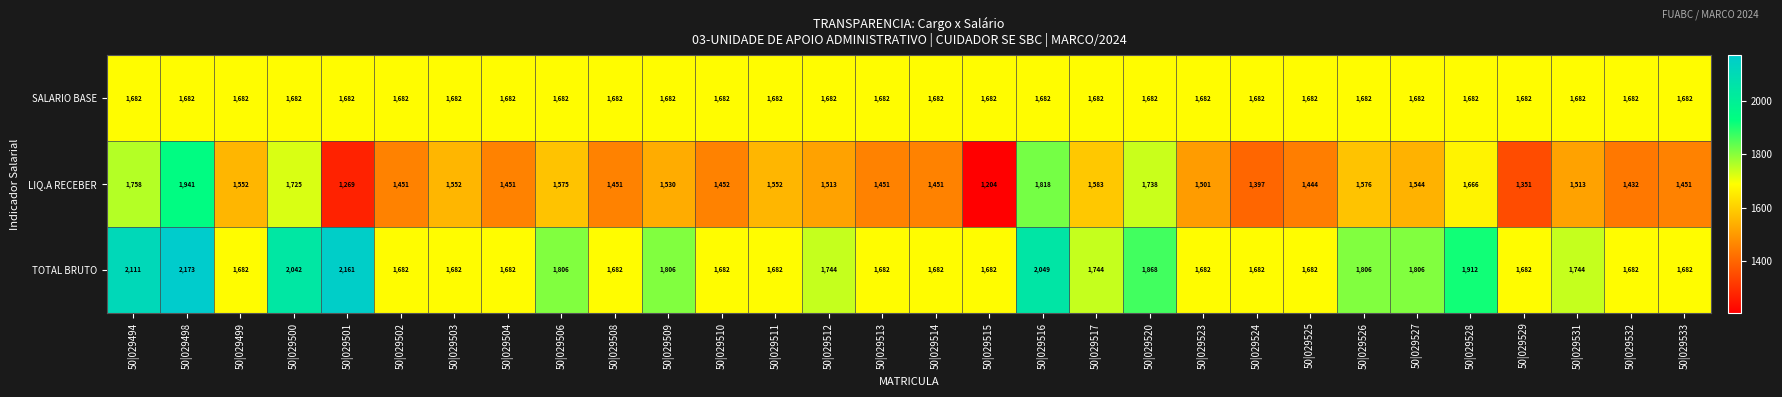

Which series has the widest spread of values?

LIQ.A RECEBER